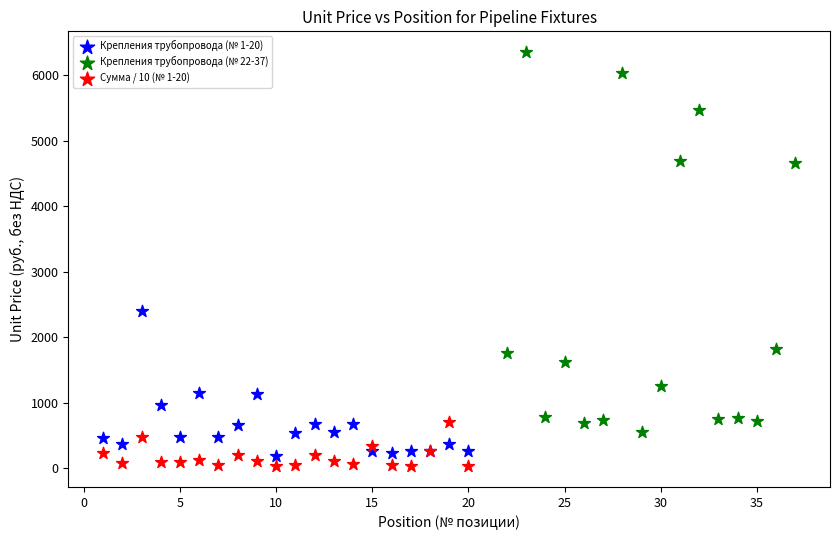

Which series has the widest spread of Y values?

Крепления трубопровода (№ 22-37)